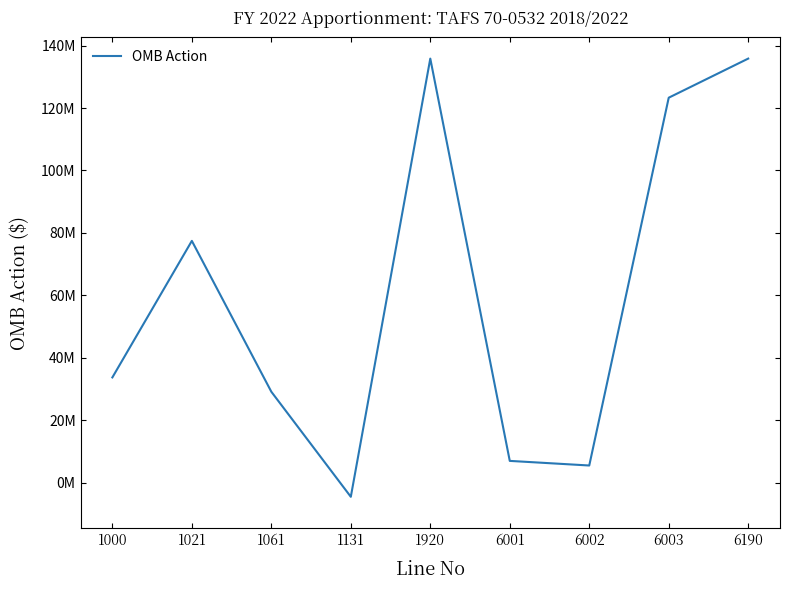

The value at 6003 is 123306070. True or false?

True